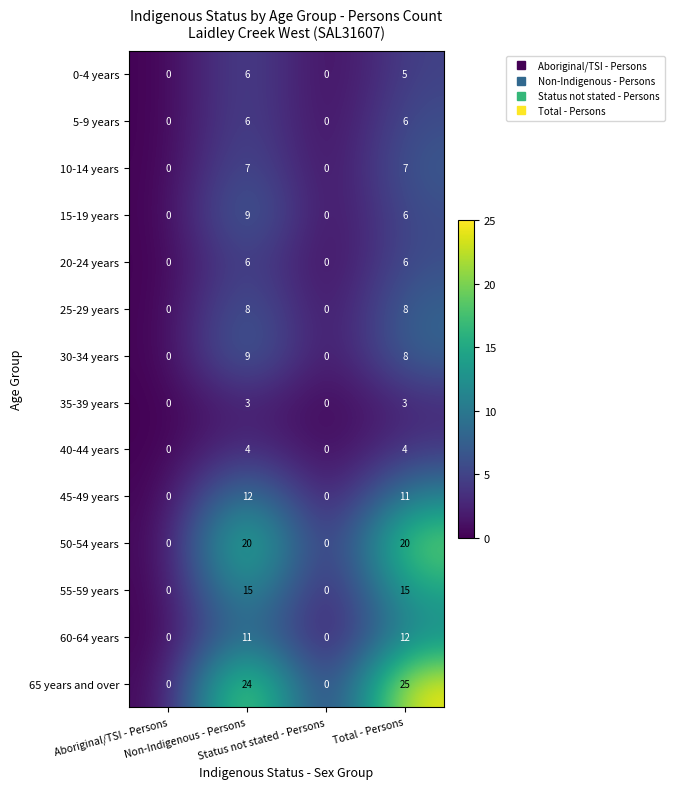

What is the highest value of the 0-4 years series?

6